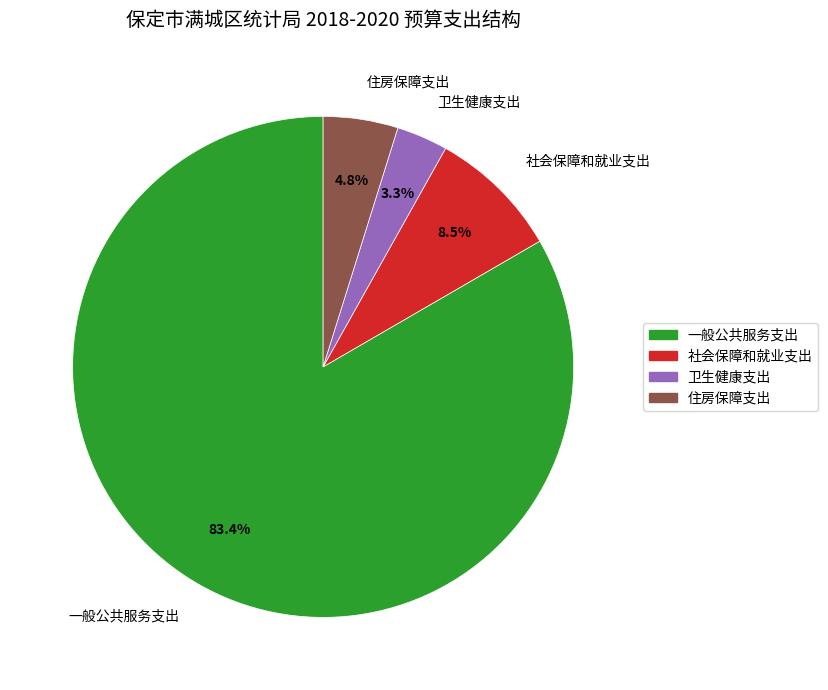

How many segments does this pie chart have?

4